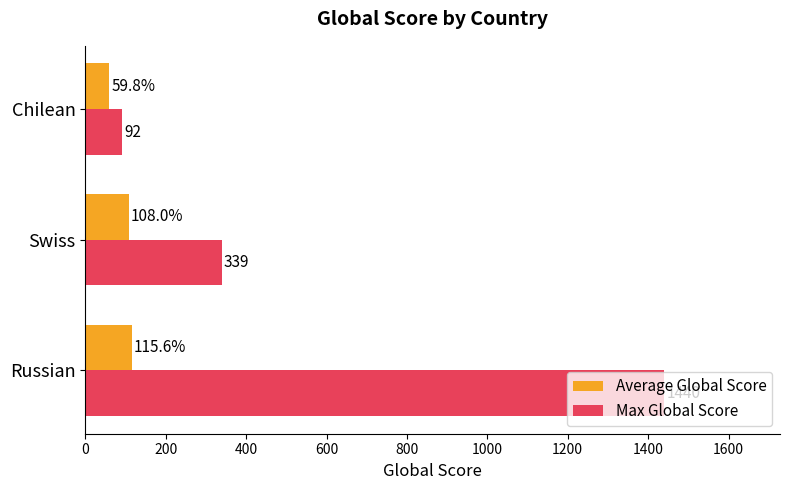

Between Swiss and Chilean, which series saw the biggest shift?

Max Global Score